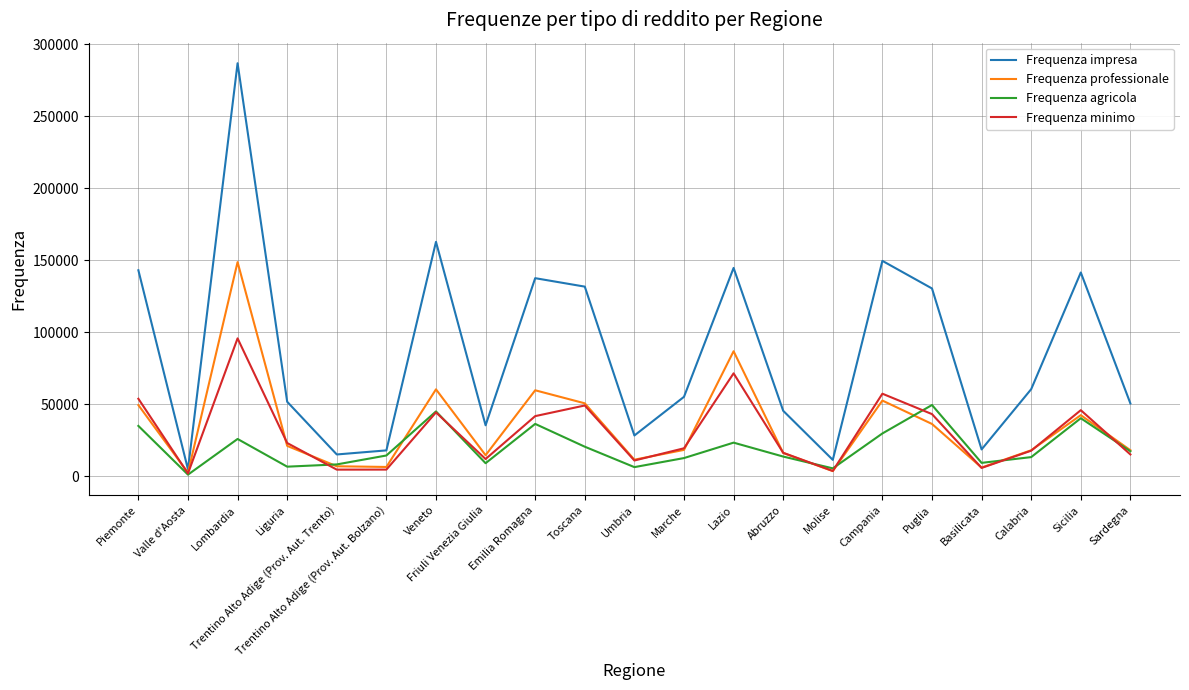

What is the difference between the highest and lowest values at Valle d'Aosta?

3666